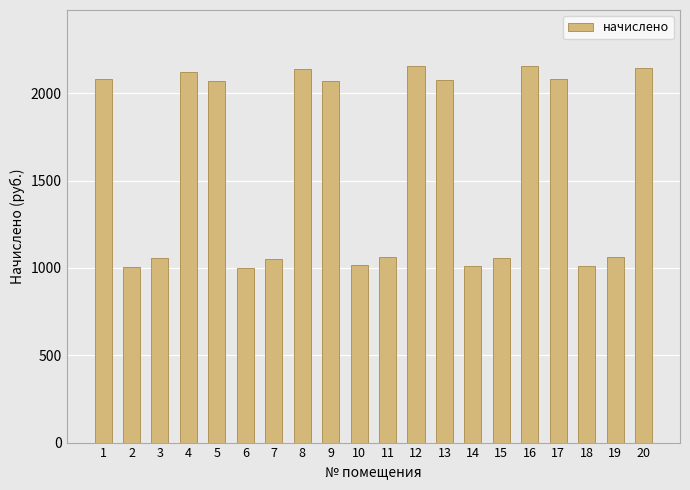

Are the bars grouped side by side (vs. stacked)?

No